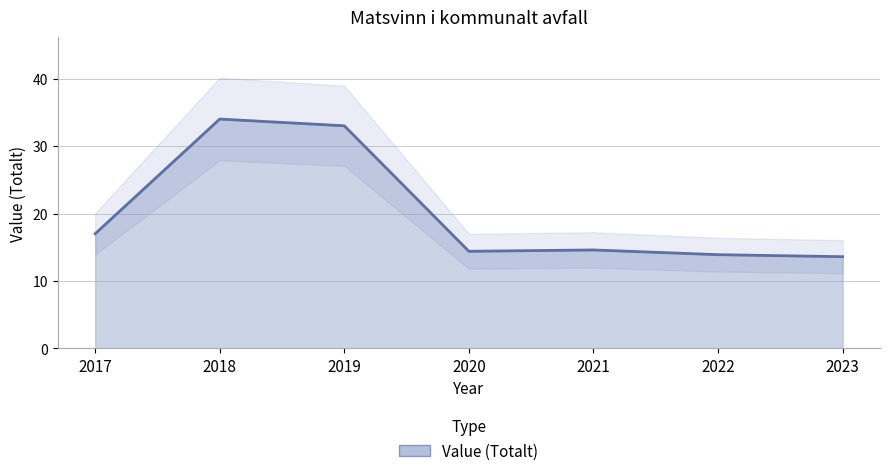

Rank the categories by value from lowest to highest.

2023, 2022, 2020, 2021, 2017, 2019, 2018